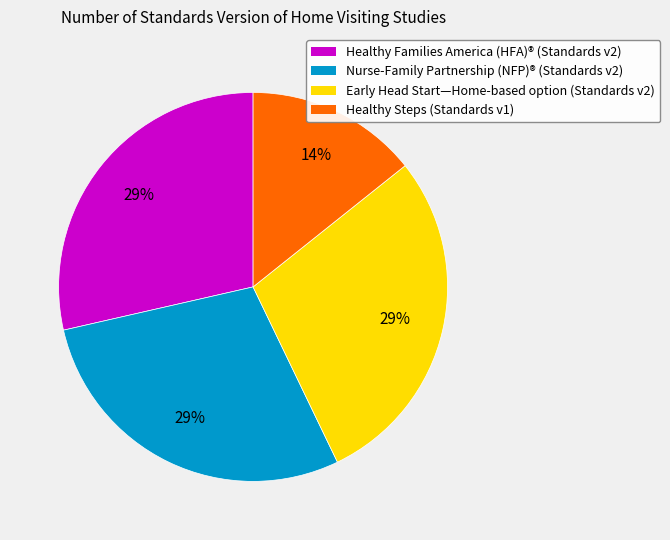

How many segments does this pie chart have?

4